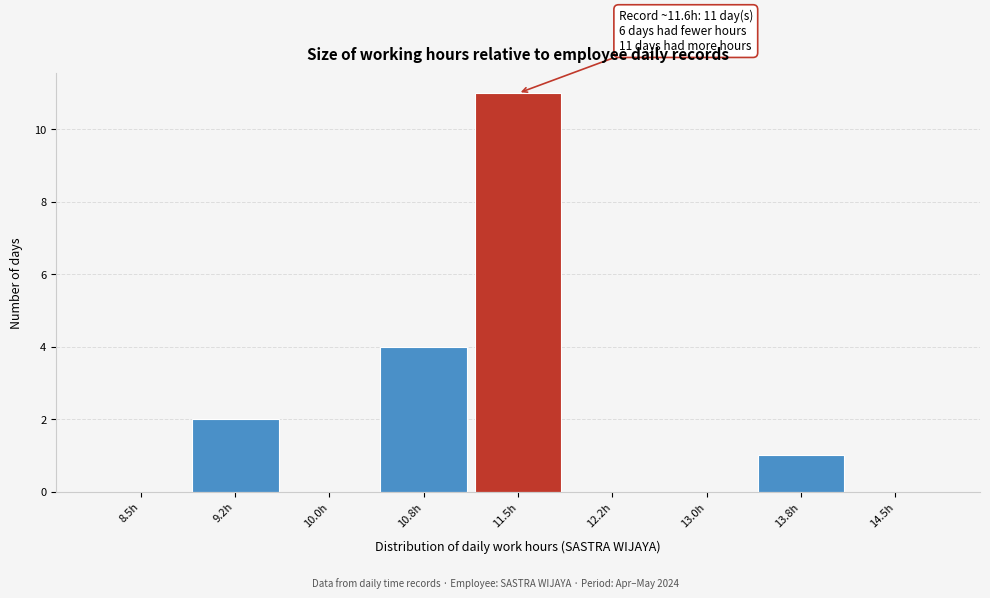

Reading left to right, transcribe all the data shown in this chart.

8.5h=0	9.2h=2	10.0h=0	10.8h=4	11.5h=11	12.2h=0	13.0h=0	13.8h=1	14.5h=0